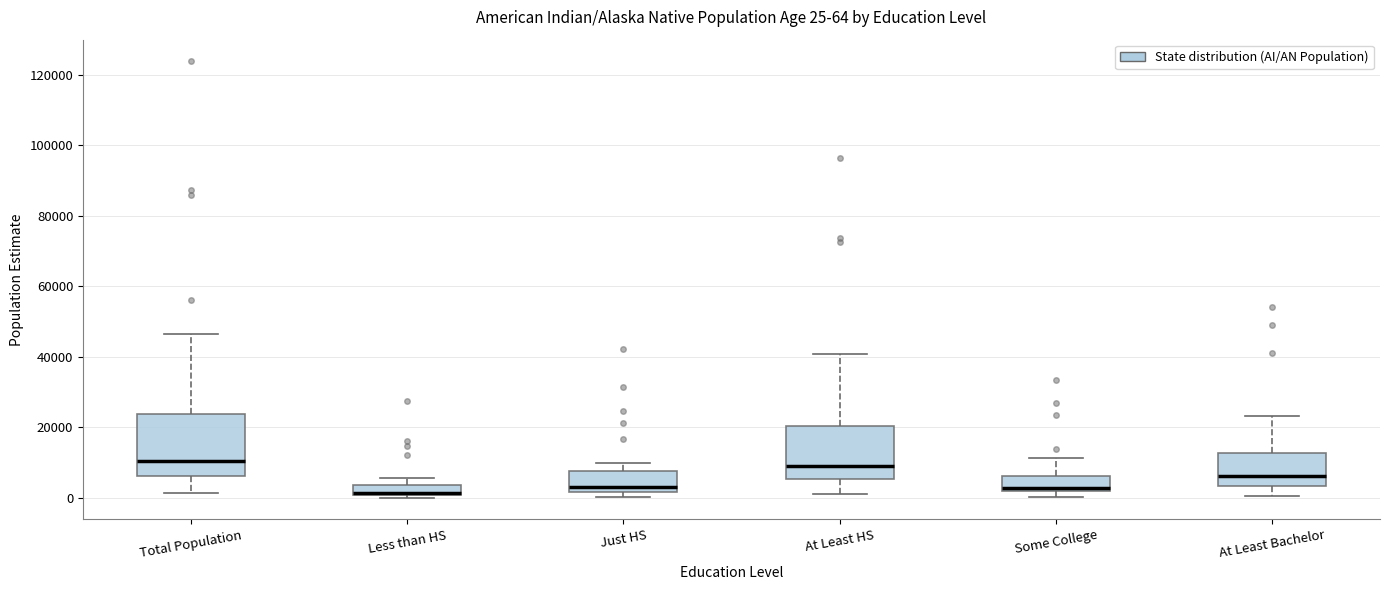

Which box is the tallest, from its lower edge to its upper edge?

Total Population